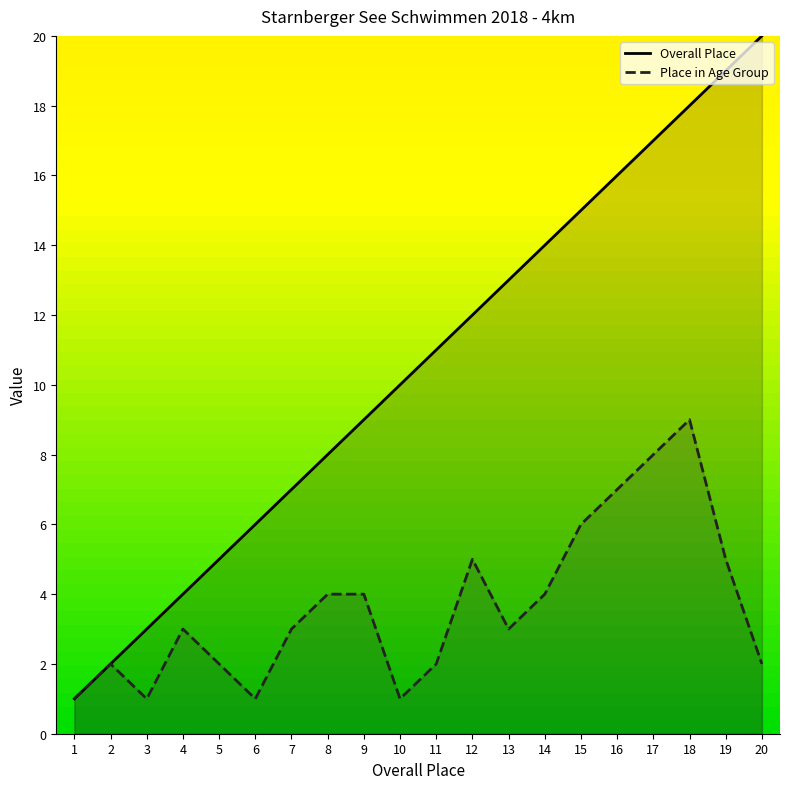

At which label does Place AK reach its peak?

18